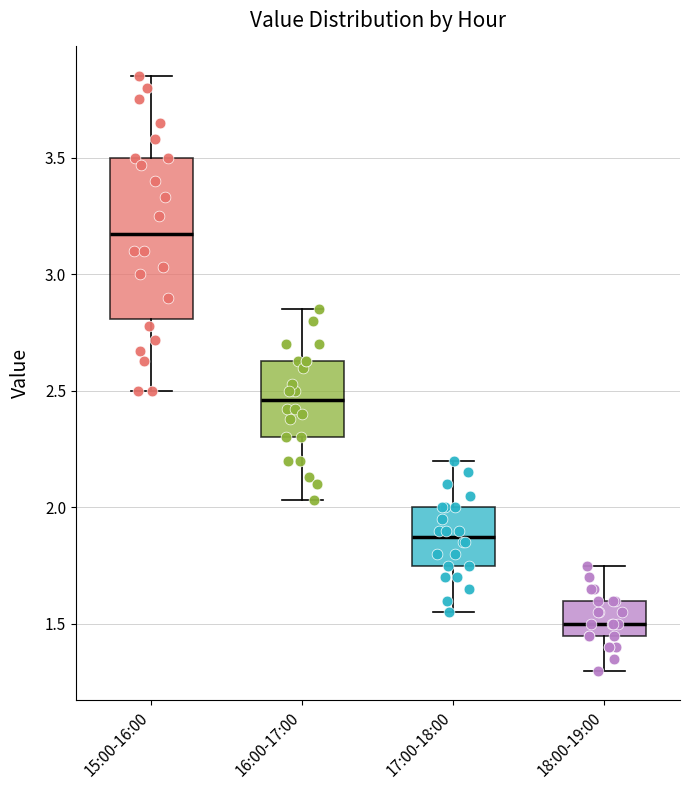

Which box is the tallest, from its lower edge to its upper edge?

15:00-16:00